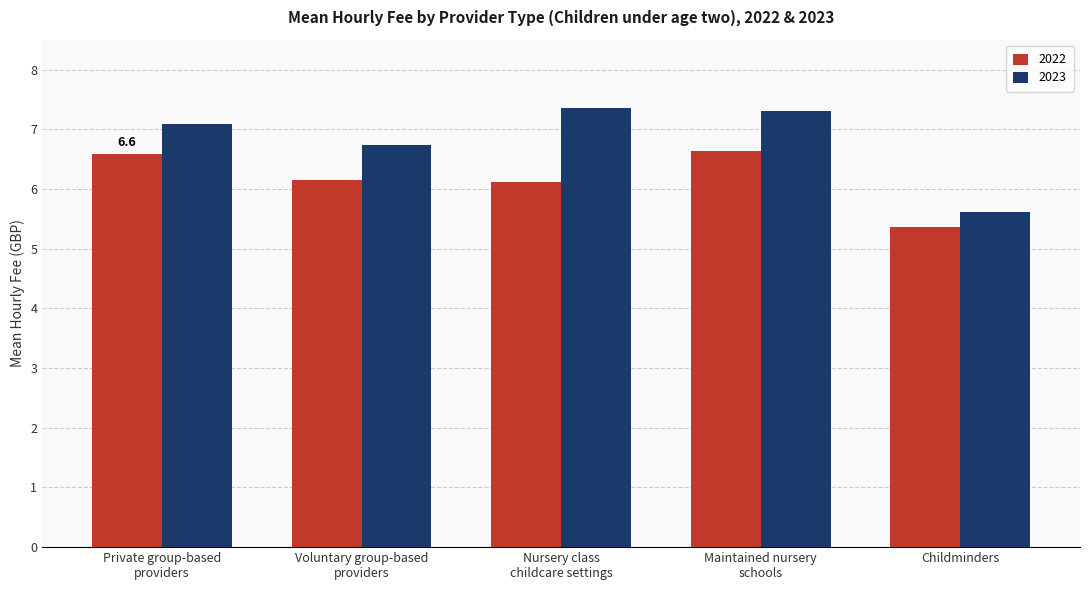

What is the maximum value shown in the chart?

7.3